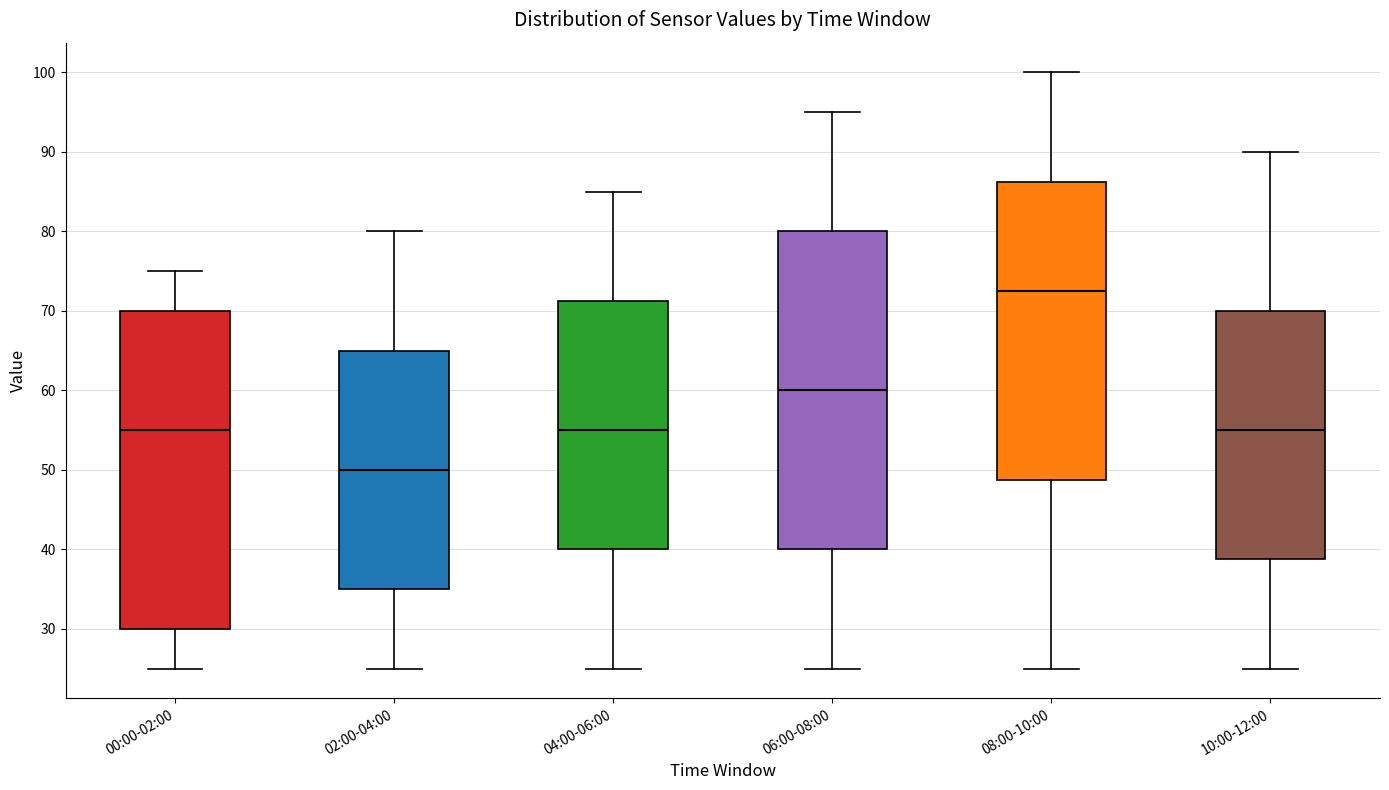

Where does the lower whisker of the box for 04:00-06:00 end on the y-axis? The values are not printed on the chart, so give them approximately, as read against the axis.

25